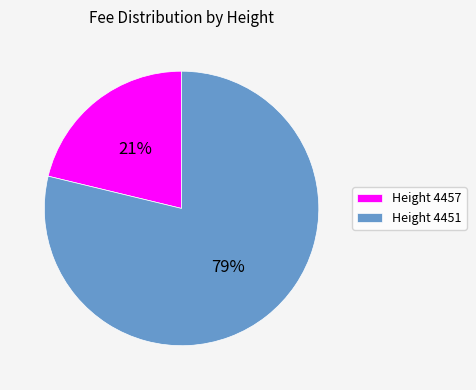

How many slices are in this pie chart?

2